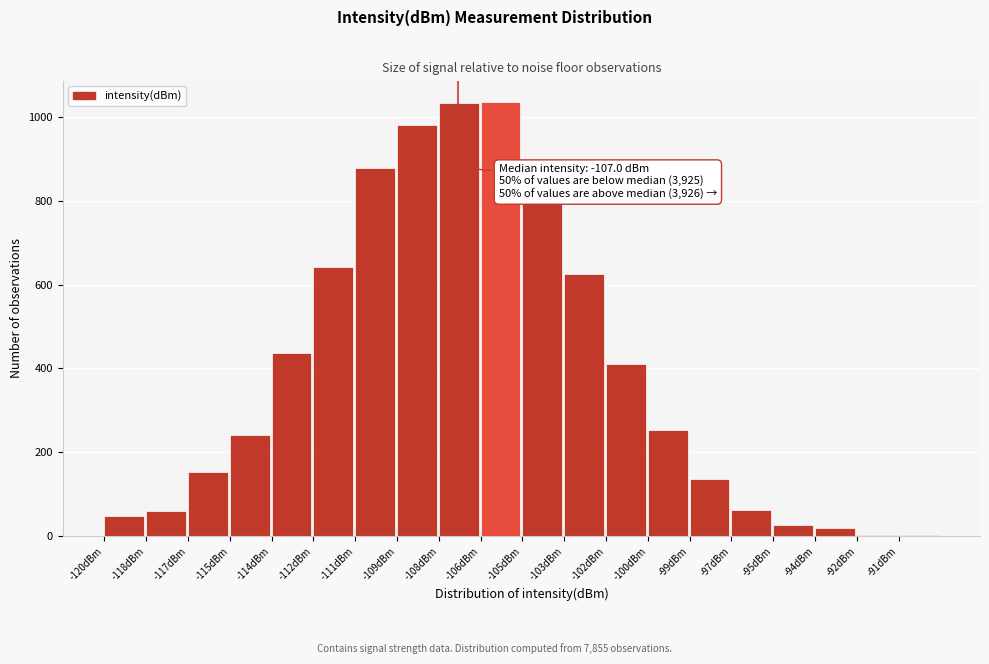

What is the greatest value displayed?

1035